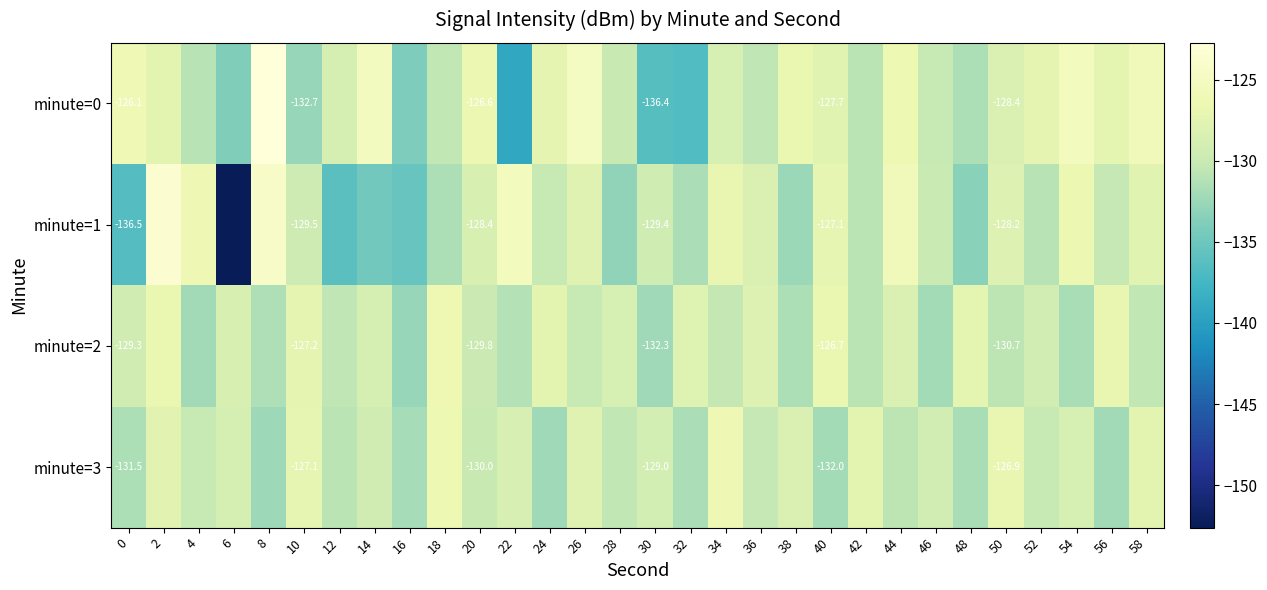

Rank the series at 36 from lowest to highest value.

minute=0, minute=3, minute=1, minute=2